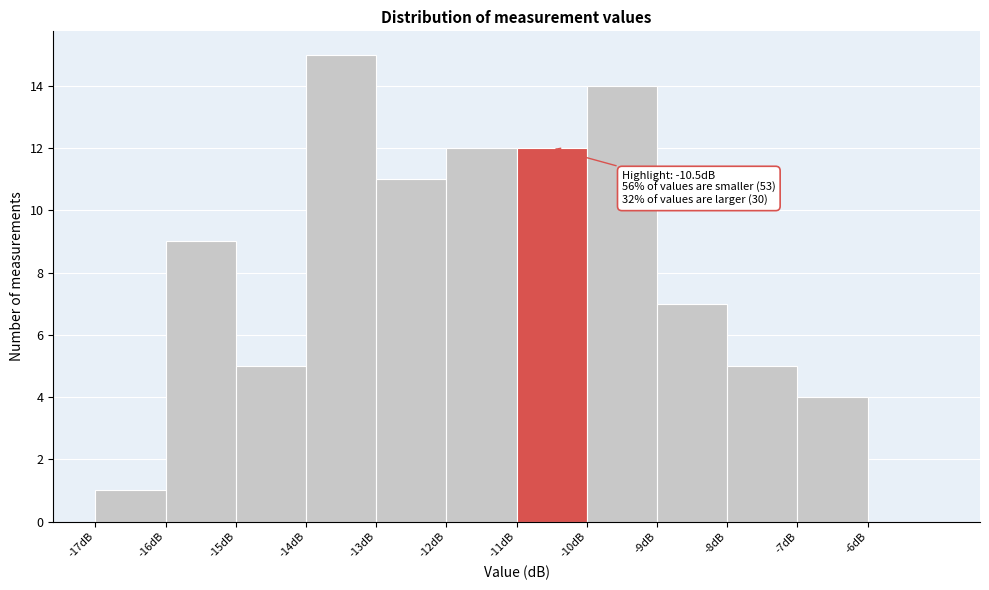

Which range on the x-axis has the tallest bar?

-14 to -13